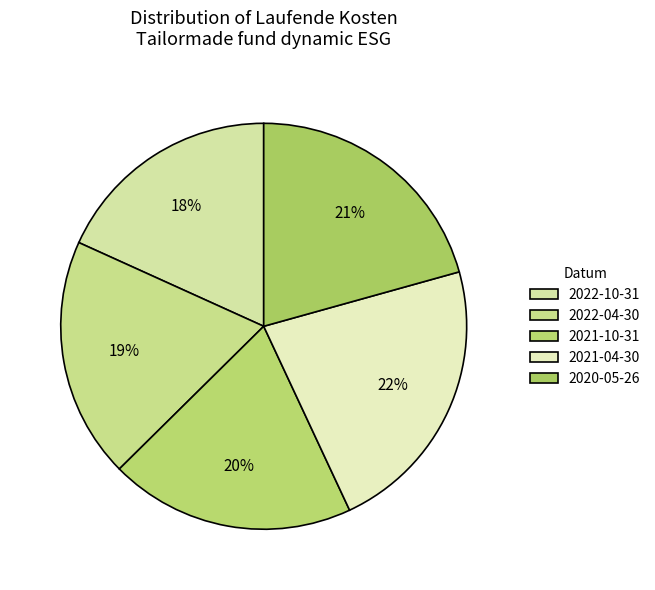

To the nearest percent, what portion does 2022-04-30 represent?

19%